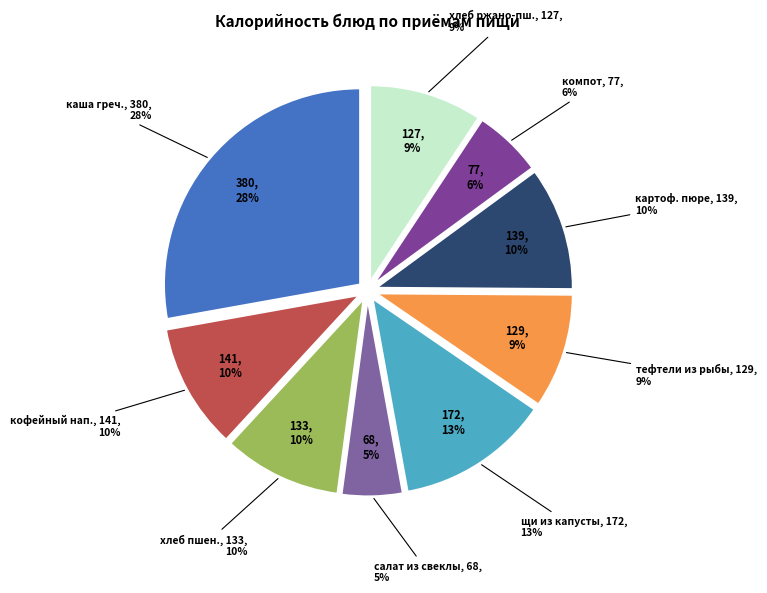

True or false: каша гречневая с молоком accounts for 28% of the total.

True